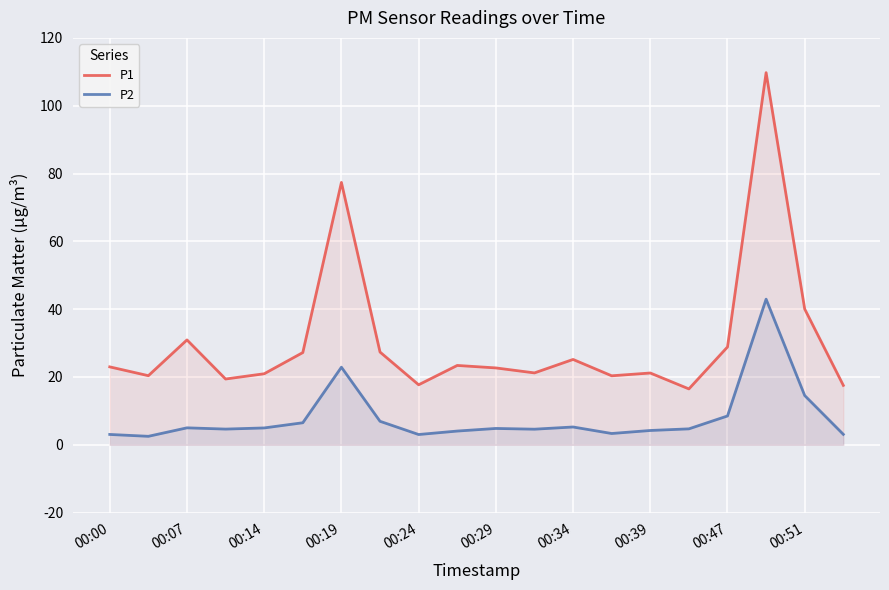

Which series has the widest spread of values?

P1